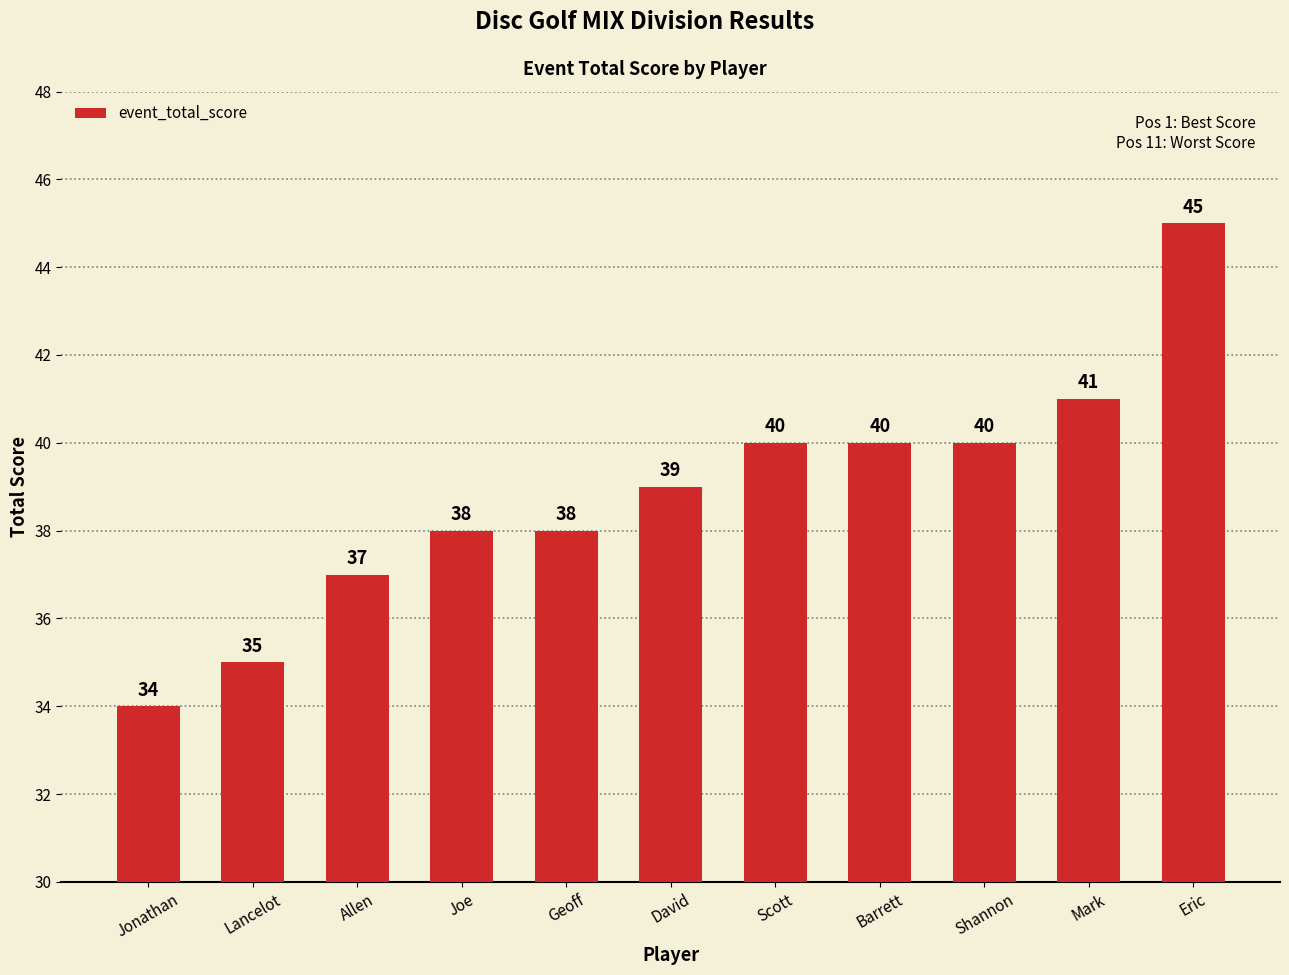

What position from the right is Geoff?

7